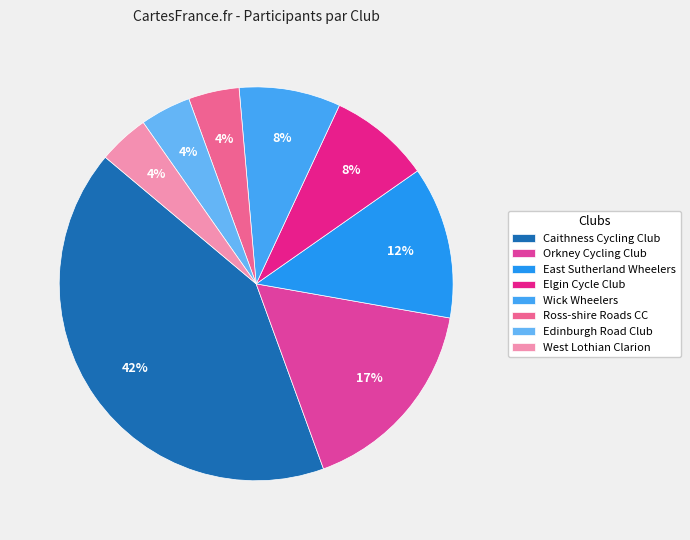

Count the number of slices in the pie.

8